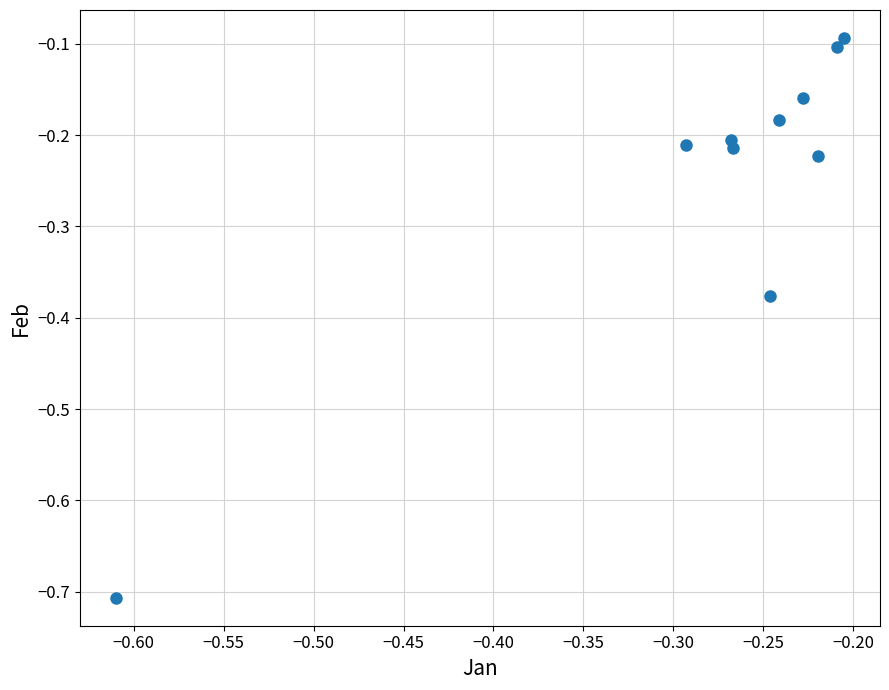

What is the average X value?

-0.3